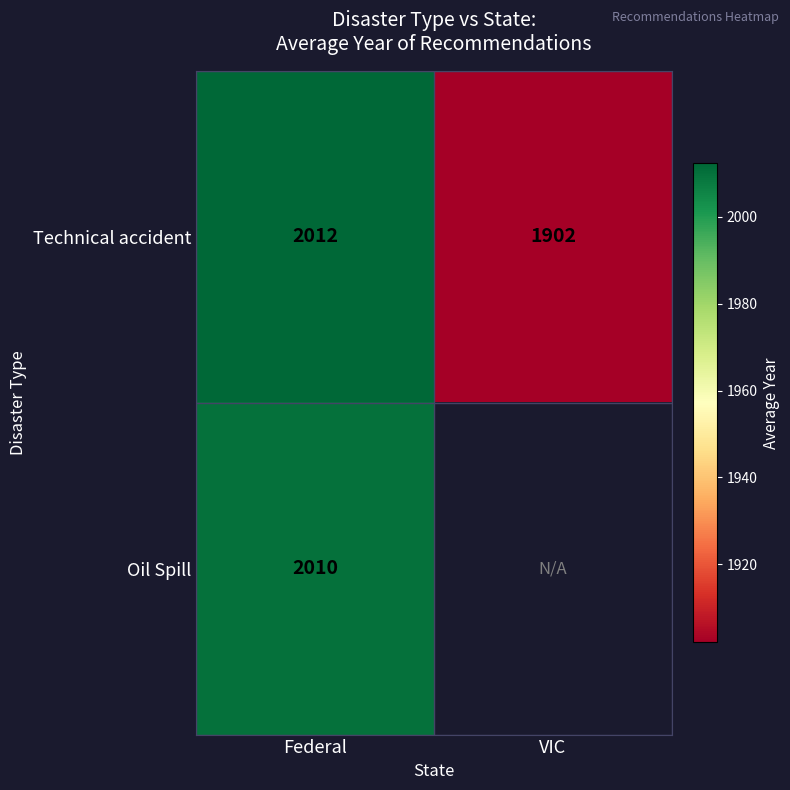

What is the smallest value displayed?

1902.0